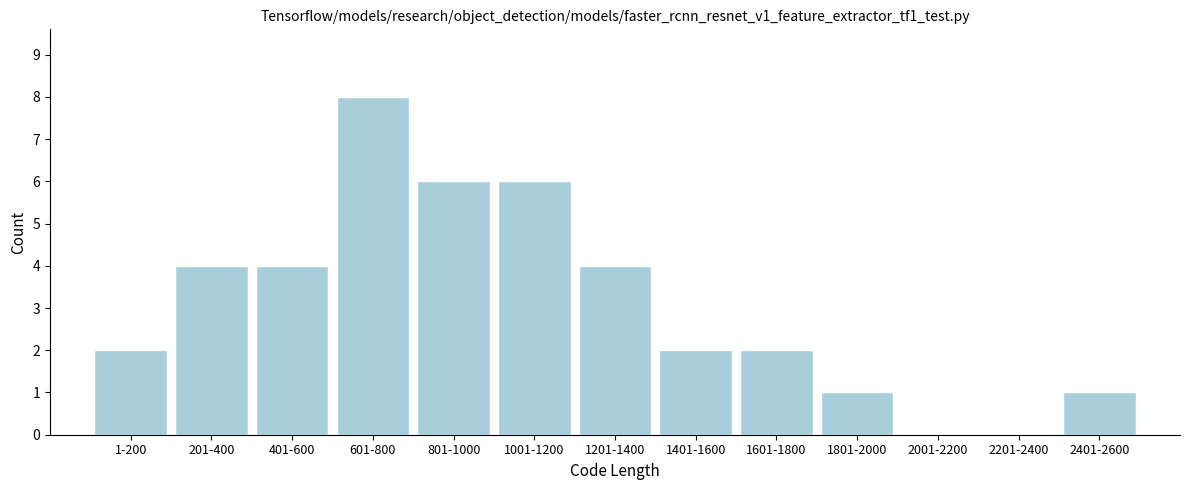

Reading left to right, transcribe all the data shown in this chart.

1-200=2	201-400=4	401-600=4	601-800=8	801-1000=6	1001-1200=6	1201-1400=4	1401-1600=2	1601-1800=2	1801-2000=1	2001-2200=0	2201-2400=0	2401-2600=1